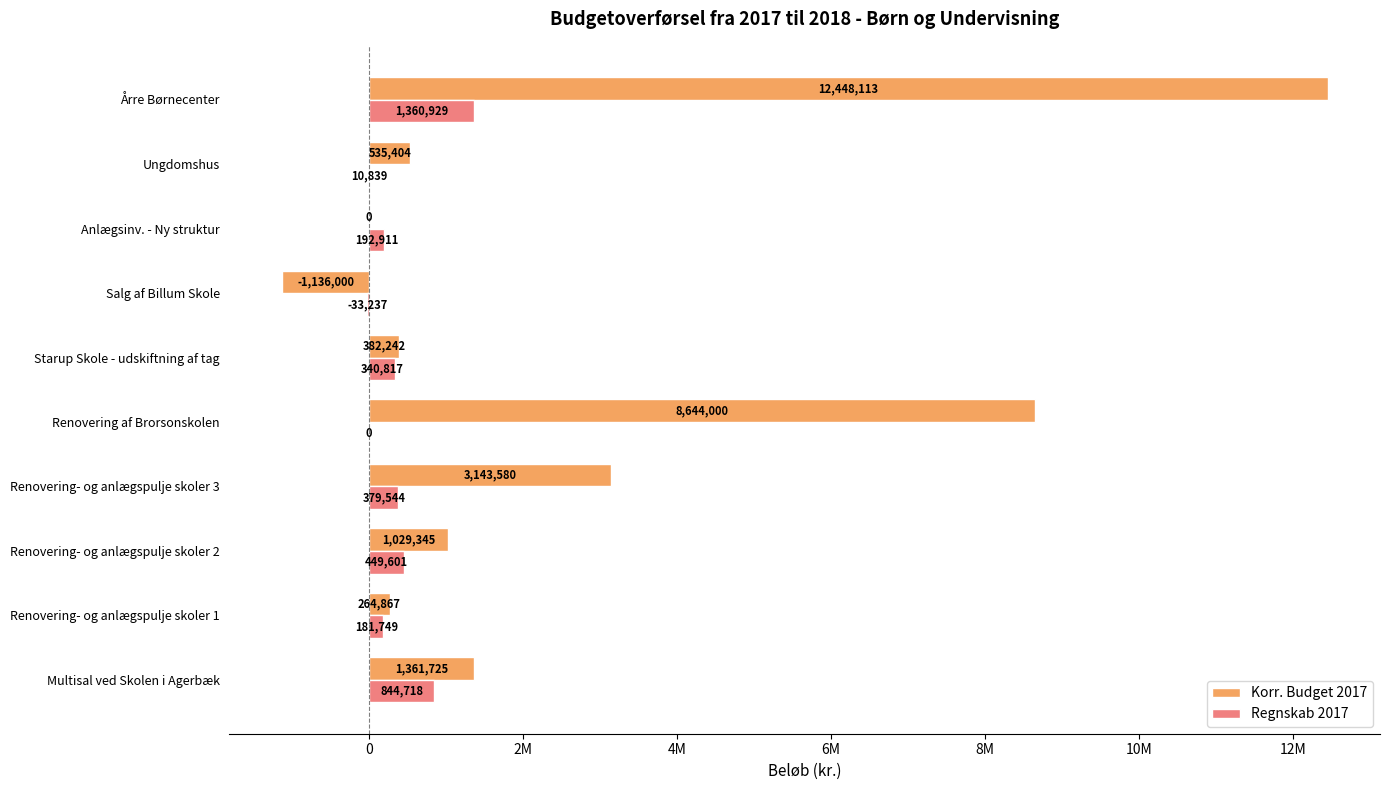

What are all the series names shown in the legend?

Korr. Budget 2017, Regnskab 2017